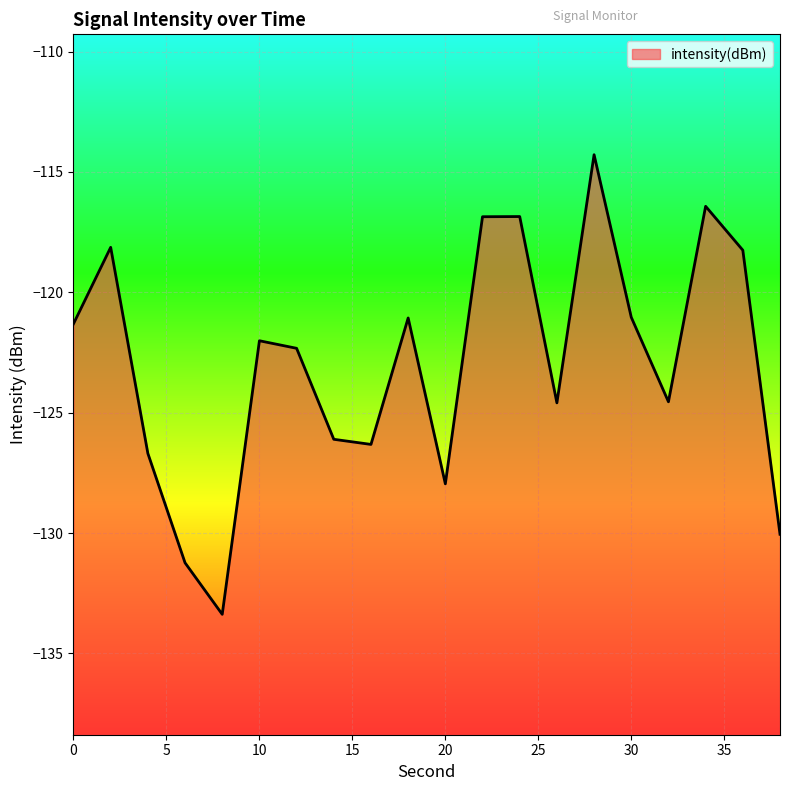

What is the change in value from 18 to 36?

+2.8